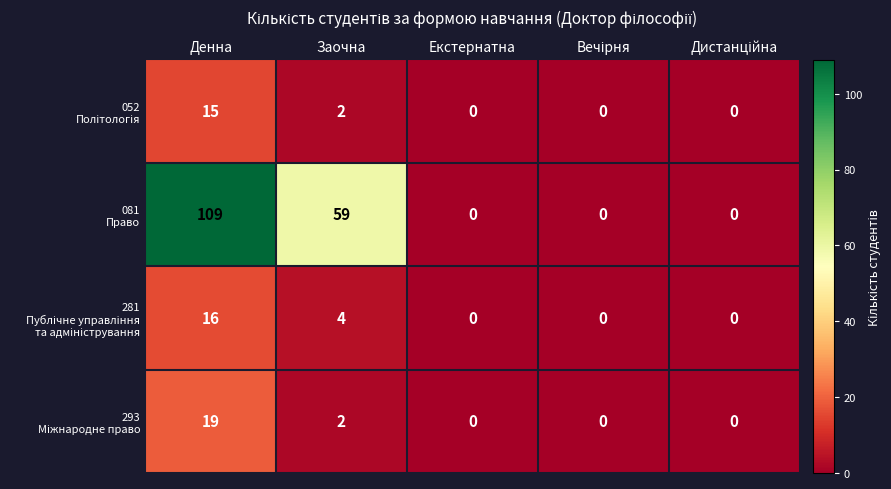

Which label corresponds to the largest value in the chart?

Денна